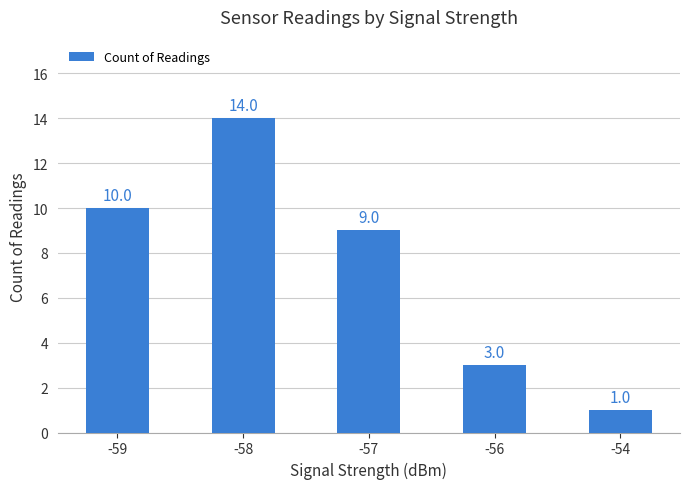

What is the value of the 2nd bar from the left?

14